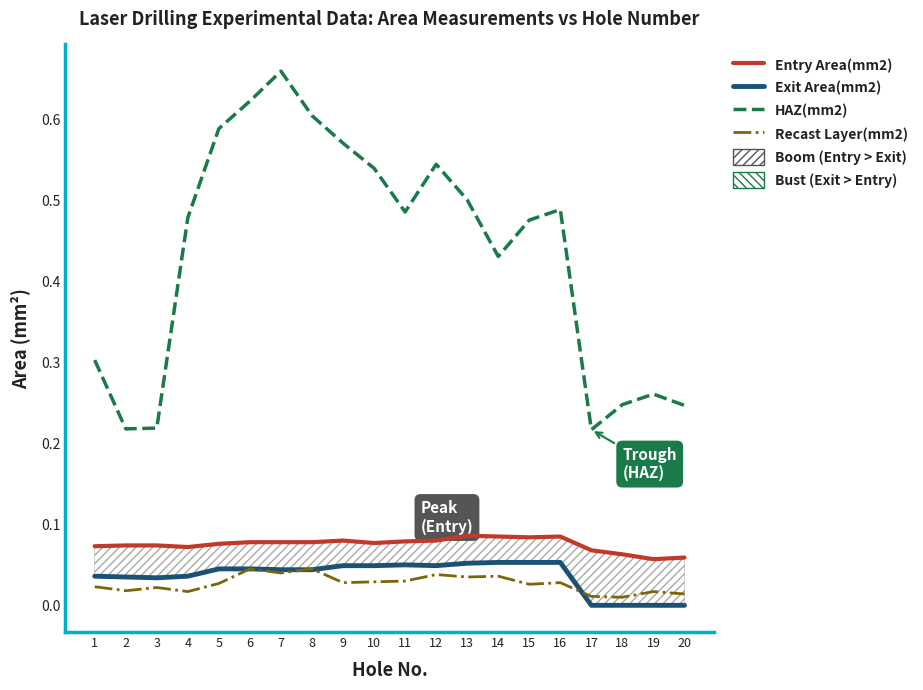

Count the number of data series in this chart.

4